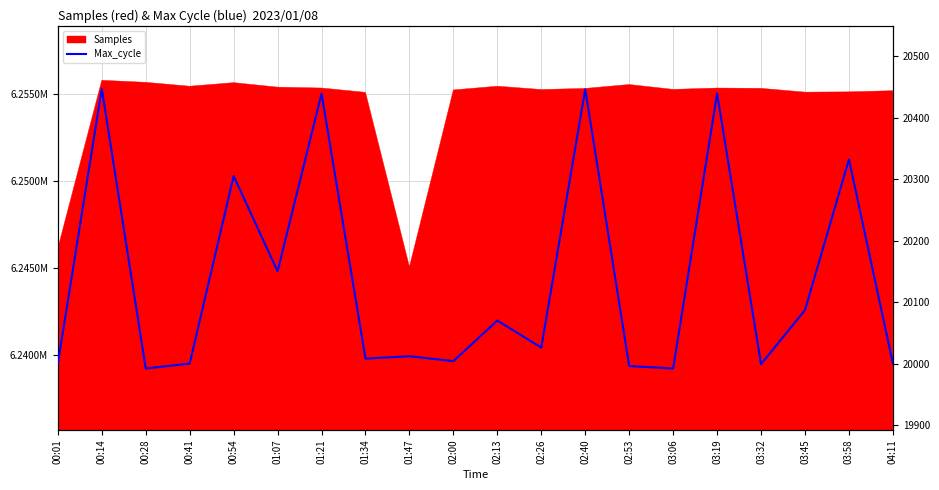

Reading right to left, extract all data points from this chart.

04:11=20000	03:58=20332	03:45=20087	03:32=19999	03:19=20439	03:06=19992	02:53=19996	02:40=20446	02:26=20026	02:13=20070	02:00=20004	01:47=20012	01:34=20008	01:21=20439	01:07=20150	00:54=20305	00:41=20000	00:28=19992	00:14=20447	00:01=20000